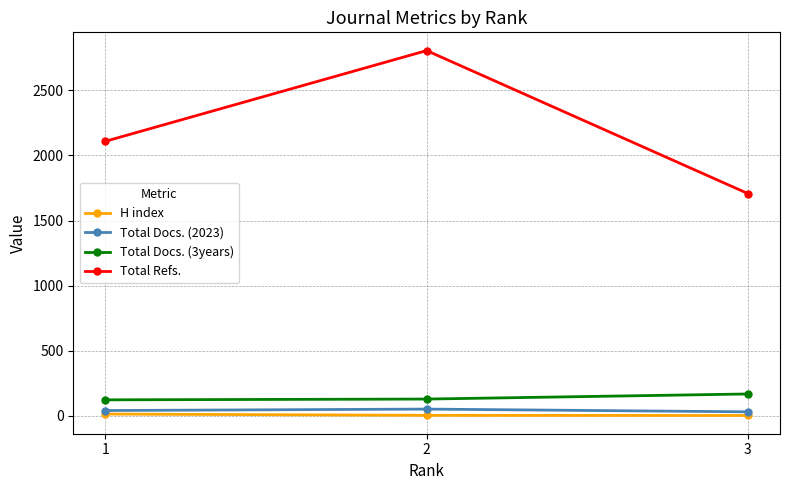

The value of Total Docs. (3years) at 3 is 169. True or false?

True